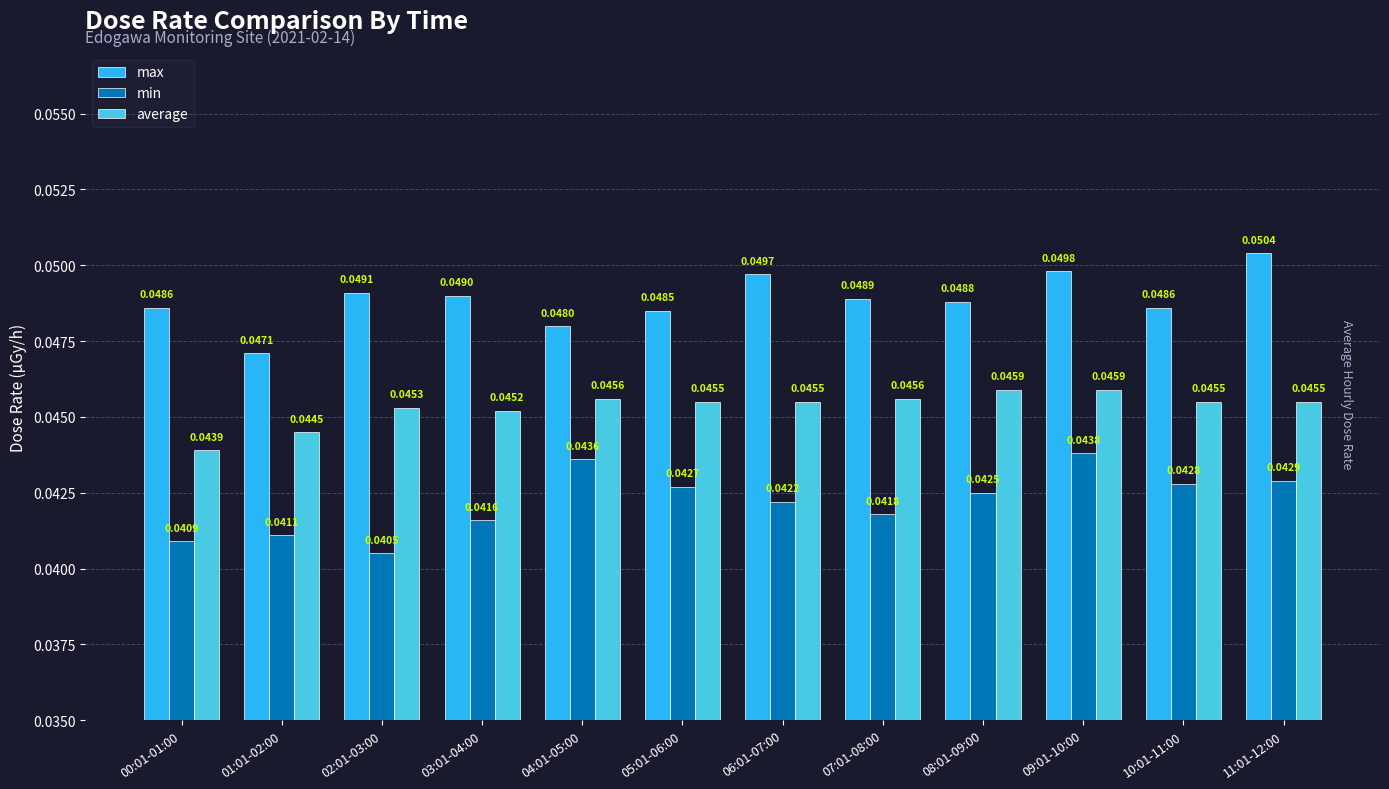

At how many categories does at least one series exceed 0?

12